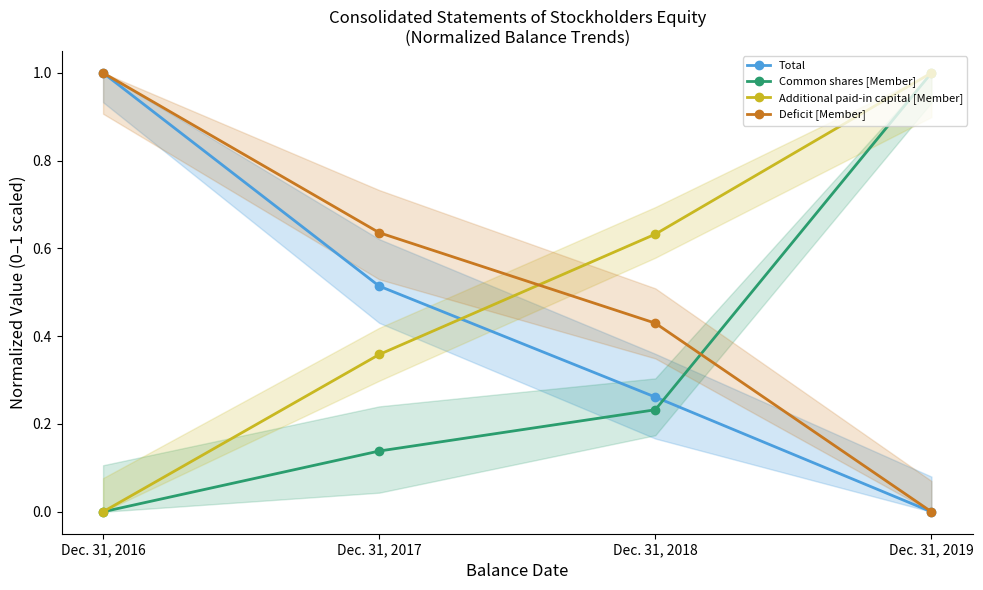

Between Dec. 31, 2016 and Dec. 31, 2017, which series saw the biggest shift?

Total